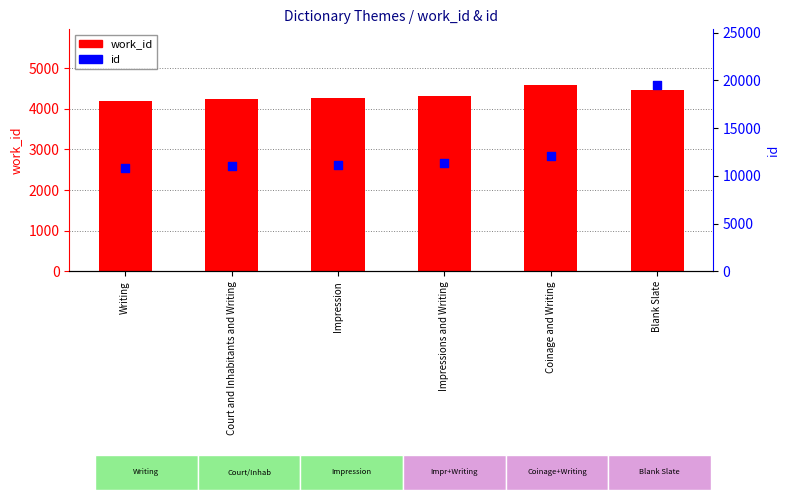

At how many categories does at least one series exceed 17298?

1